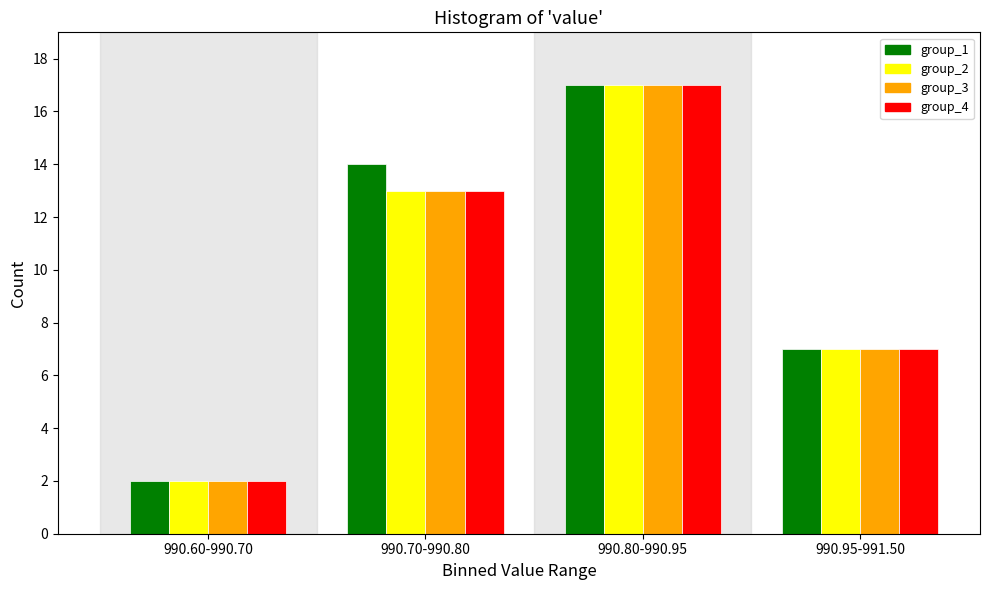

Reading left to right, transcribe all the data shown in this chart.

group_1: 990.60-990.70=2	990.70-990.80=14	990.80-990.95=17	990.95-991.50=7
group_2: 990.60-990.70=2	990.70-990.80=13	990.80-990.95=17	990.95-991.50=7
group_3: 990.60-990.70=2	990.70-990.80=13	990.80-990.95=17	990.95-991.50=7
group_4: 990.60-990.70=2	990.70-990.80=13	990.80-990.95=17	990.95-991.50=7